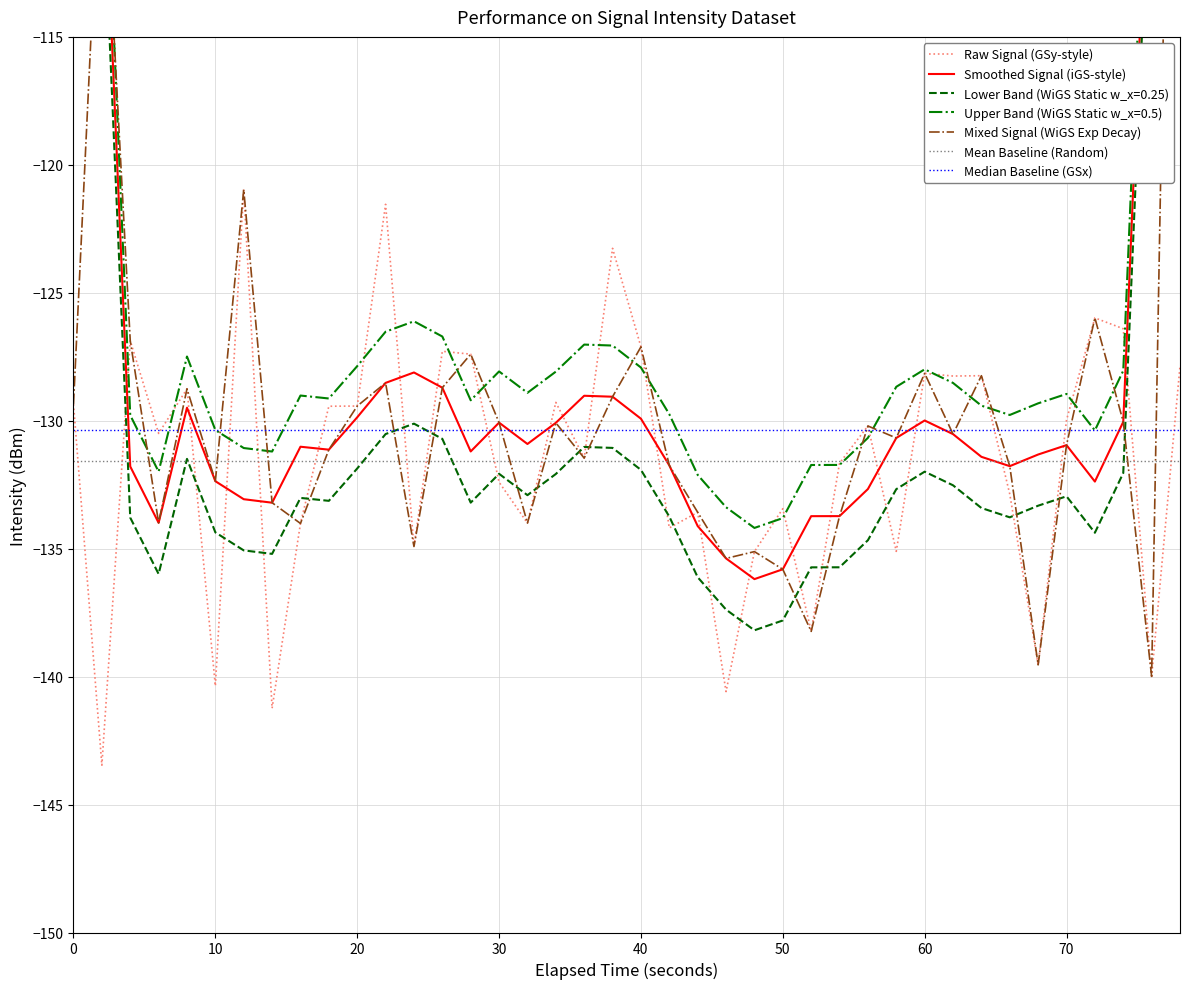

What is the lowest value of the Raw Signal (GSy-style) series?

-143.5